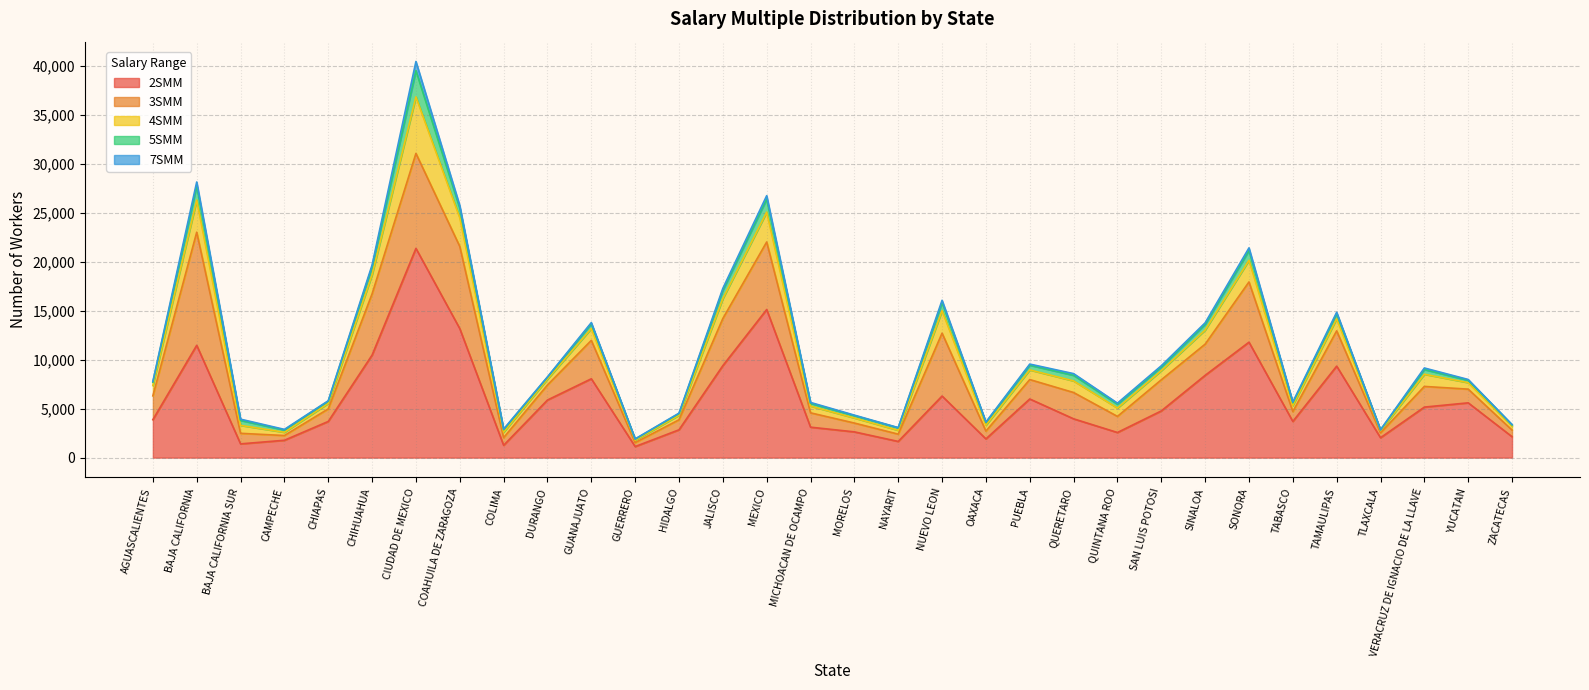

Which series has the largest range (max minus min)?

2SMM